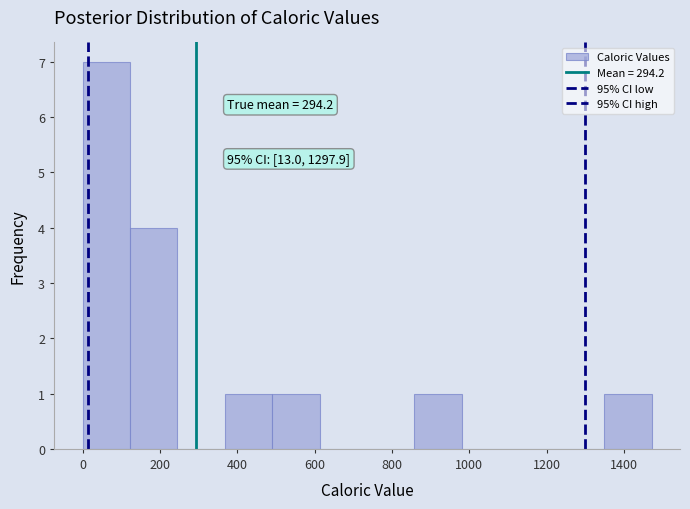

Which range on the x-axis has the tallest bar?

0 to 120